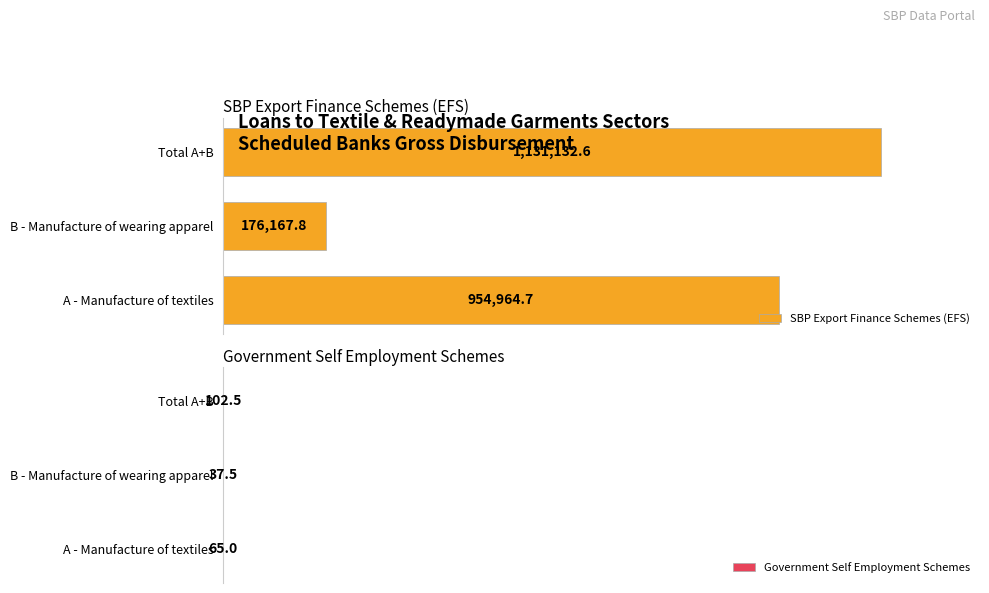

Which category has the lowest value in the SBP Export Finance Schemes (EFS) series?

B - Manufacture of wearing apparel